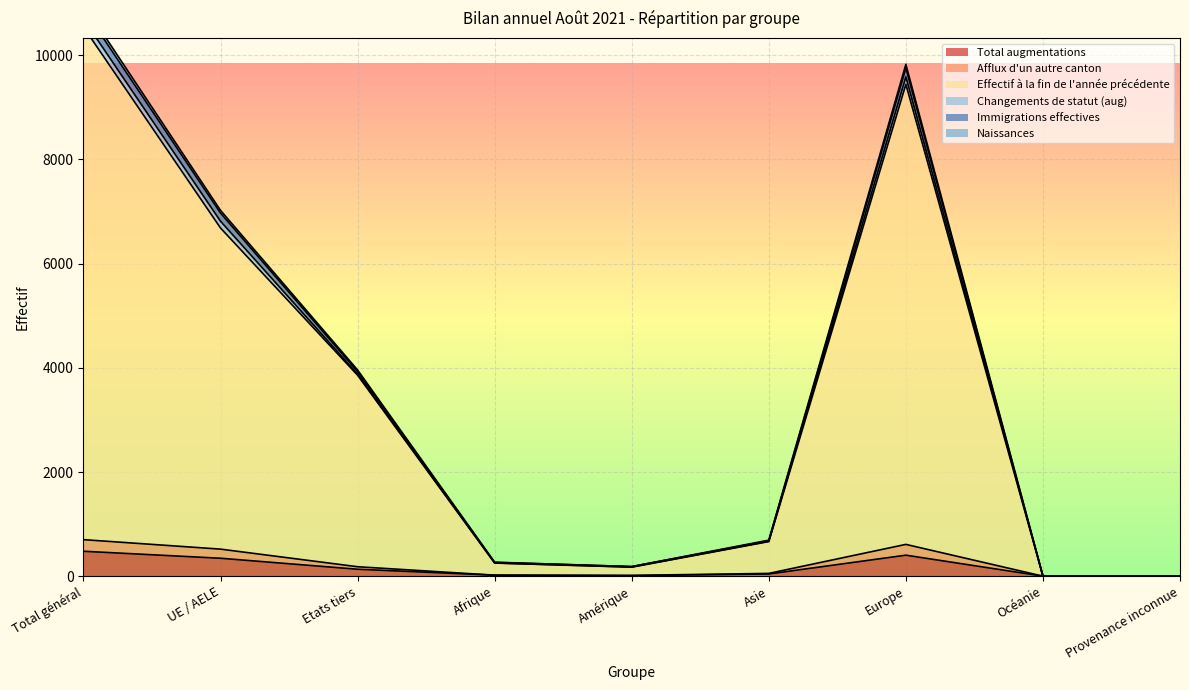

True or false: Effectif à la fin de l'année précédente and Total augmentations intersect in this chart.

False